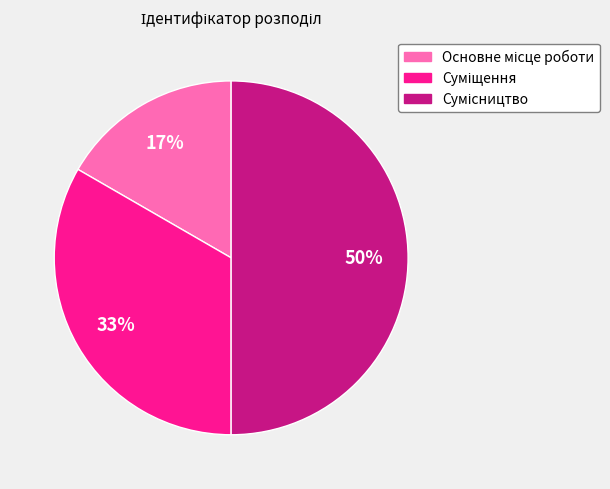

To the nearest percent, what is the difference between the largest and smallest slice percentages?

33%